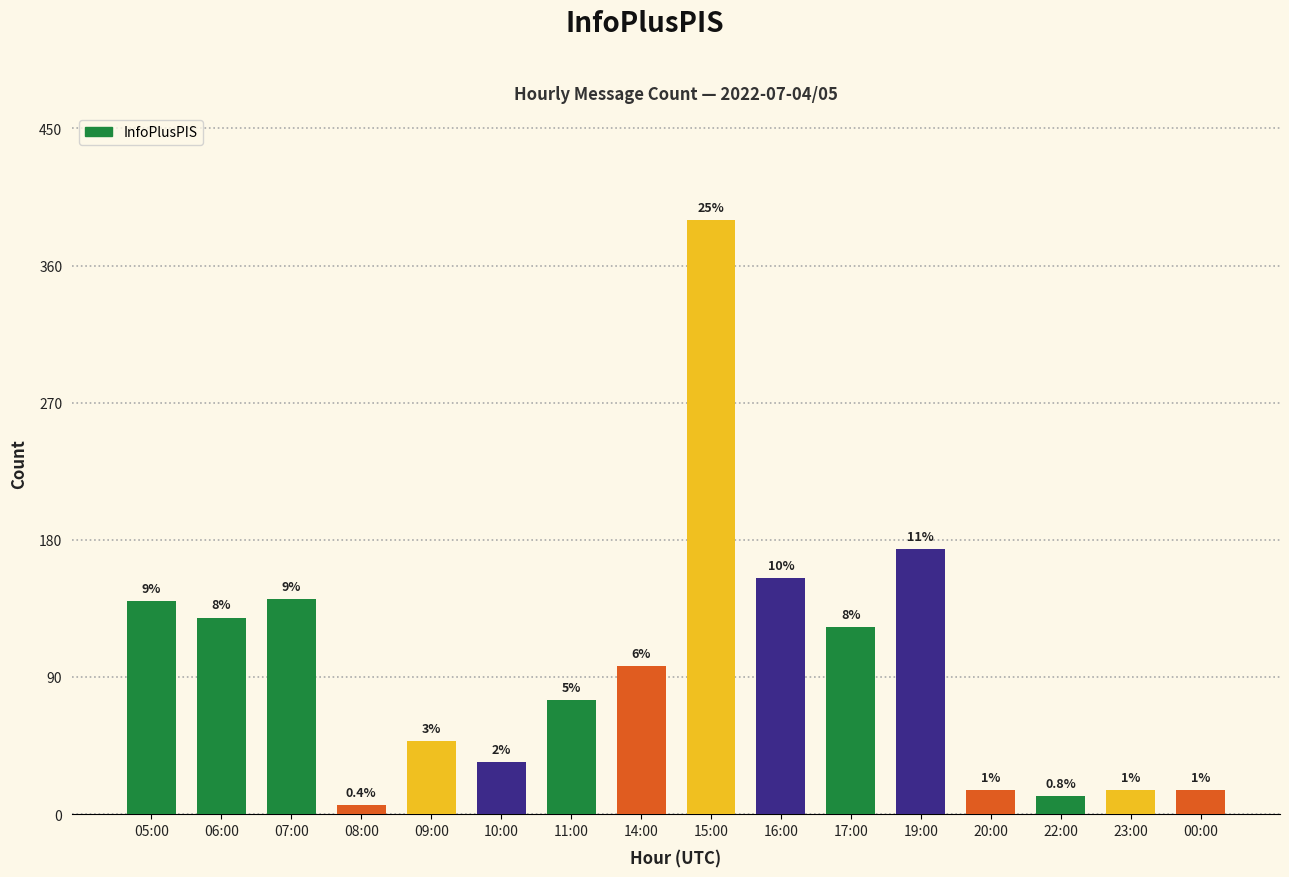

The value at 09:00 is 48. True or false?

True